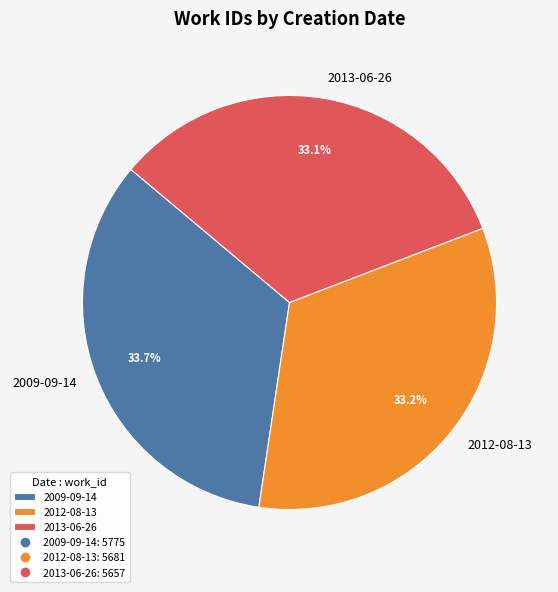

The 2013-06-26 slice represents 33% of the pie. True or false?

True